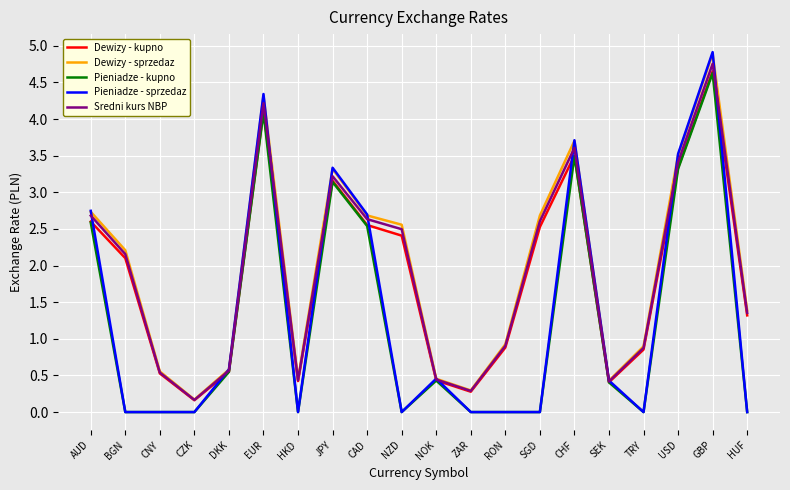

What is the sum of the Pieniadze - sprzedaz values at NZD and GBP?

4.9